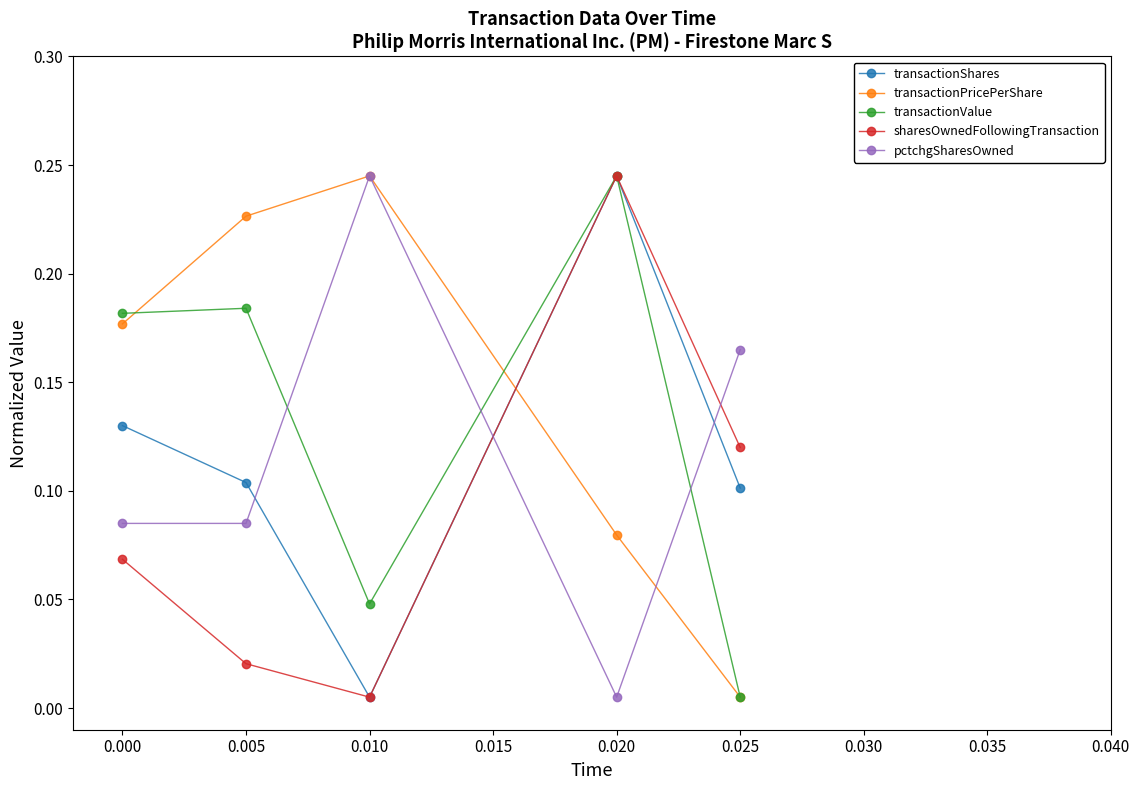

Is it true that transactionValue equals 0.1 at 0.010?

False